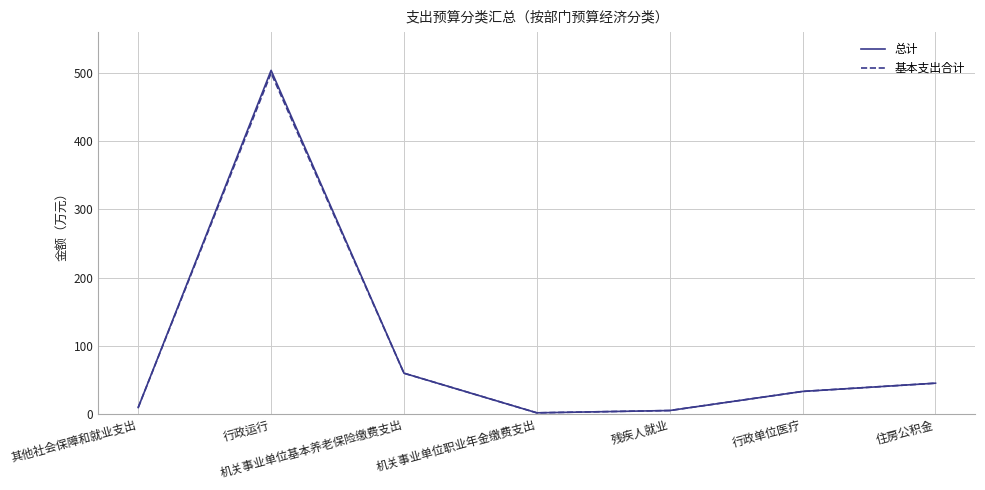

Which label corresponds to the largest value in the chart?

行政运行